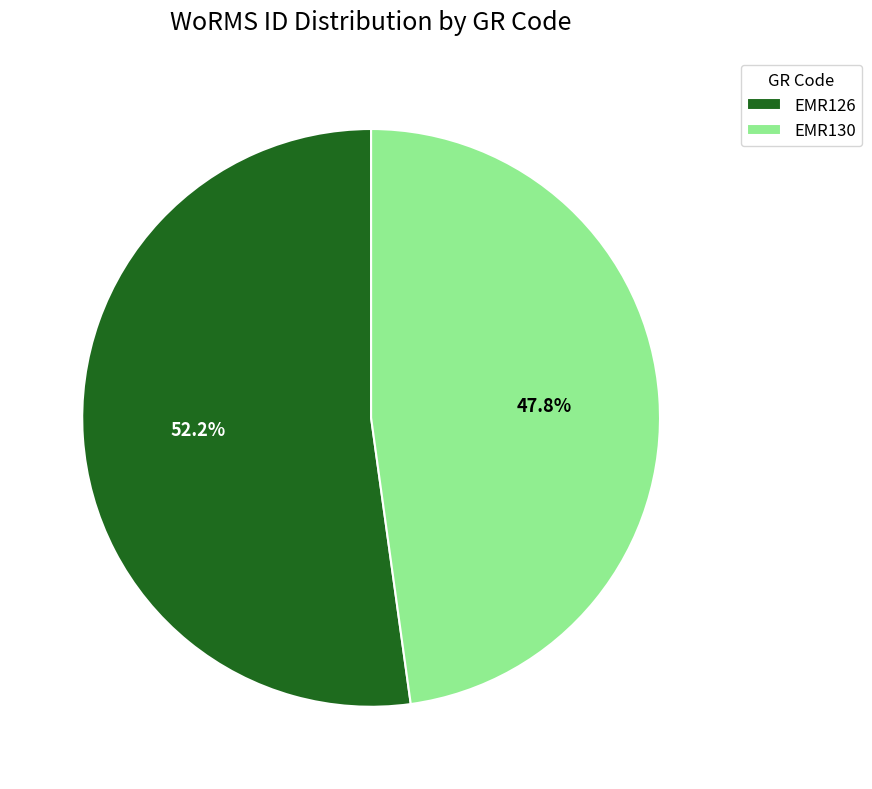

True or false: EMR130 accounts for 48% of the total.

True